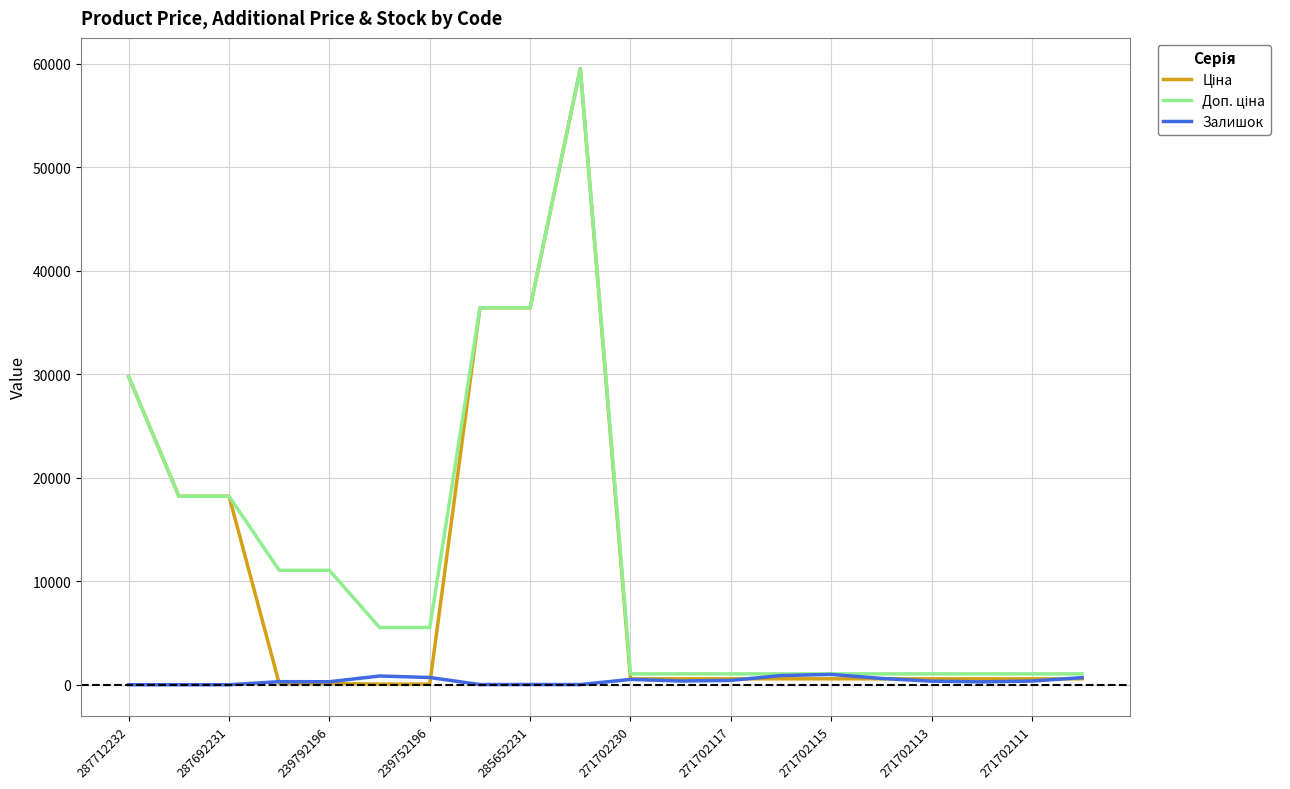

Is this an area chart (filled region under the line)?

No